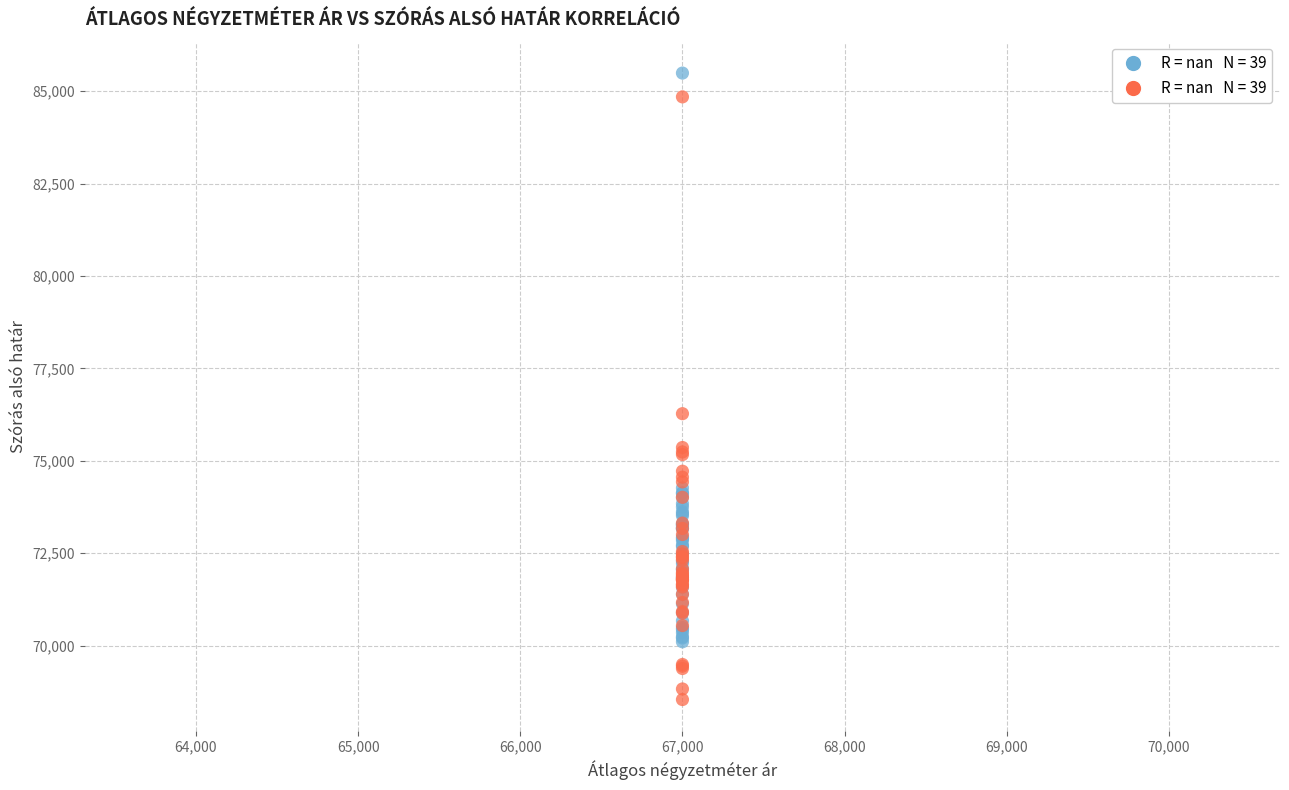

Across all series, what Y value is closest to 77015?

76275.4